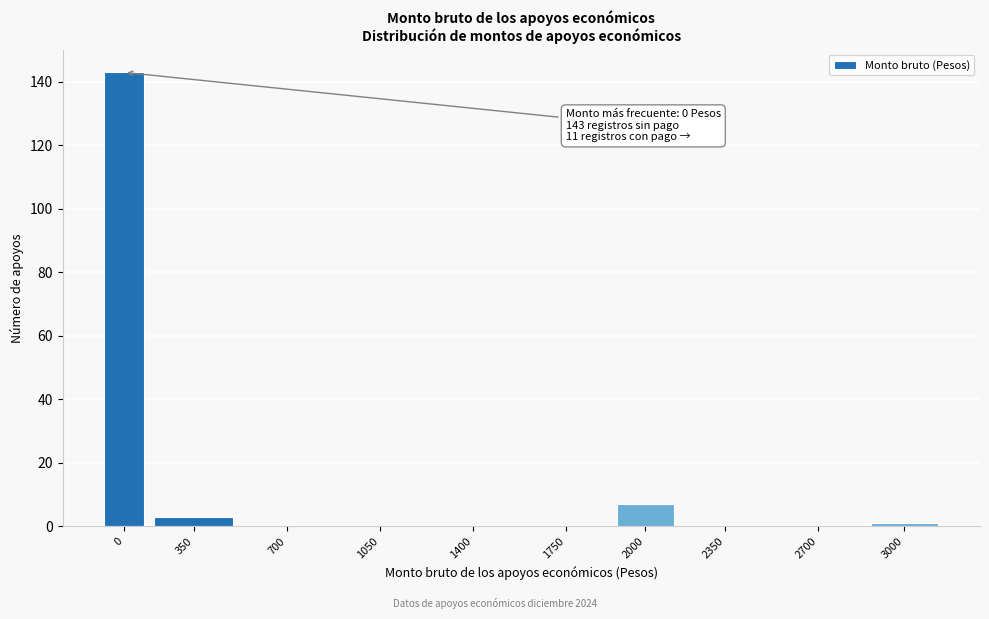

Reading left to right, transcribe all the data shown in this chart.

0=143	350=3	700=0	1050=0	1400=0	1750=0	2000=7	2350=0	2700=0	3000=1